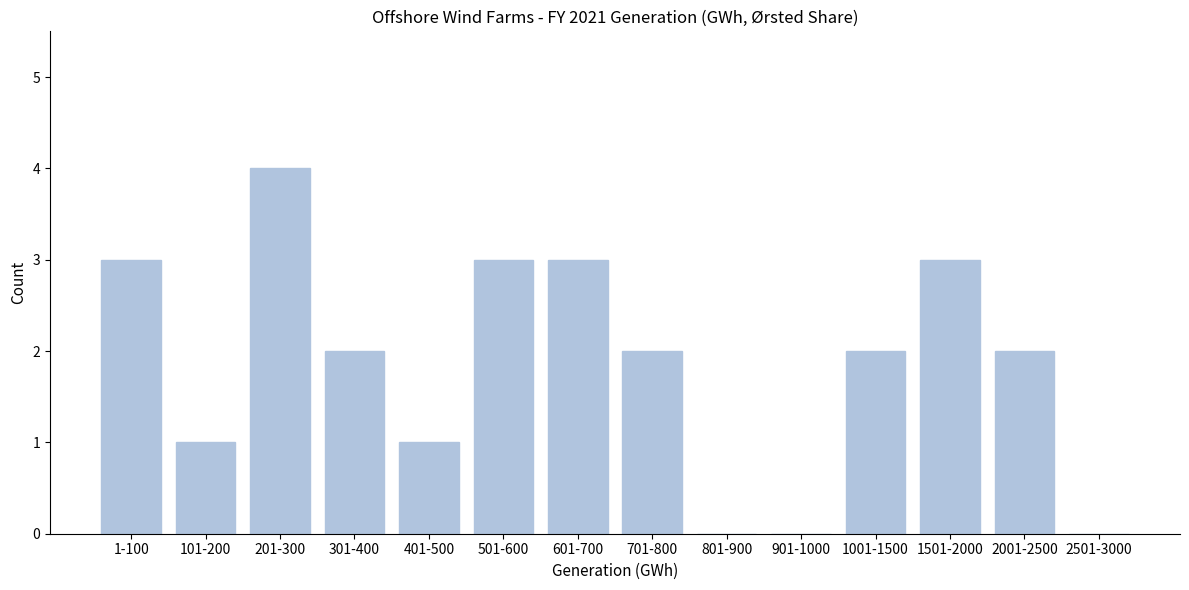

Reading left to right, list all the values displayed in this chart.

1-100=3	101-200=1	201-300=4	301-400=2	401-500=1	501-600=3	601-700=3	701-800=2	801-900=0	901-1000=0	1001-1500=2	1501-2000=3	2001-2500=2	2501-3000=0